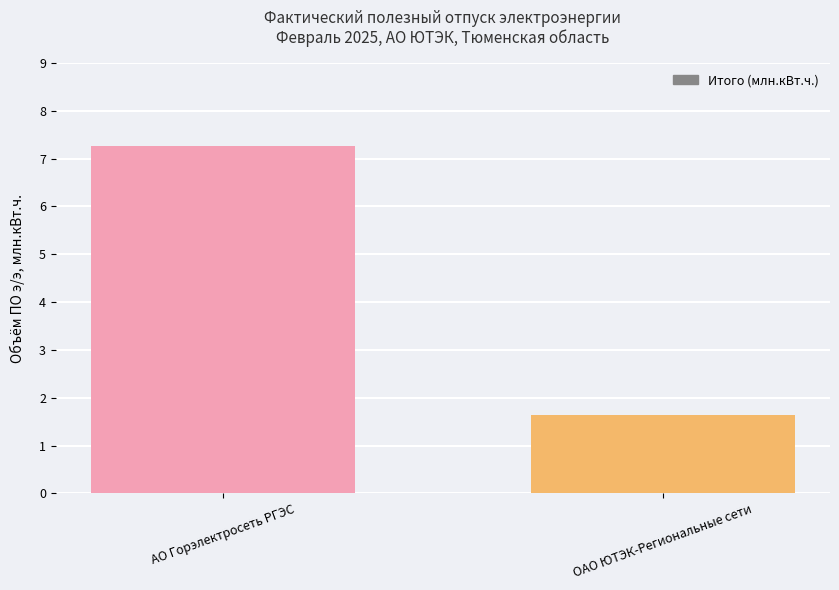

How many categories are shown in the chart?

2